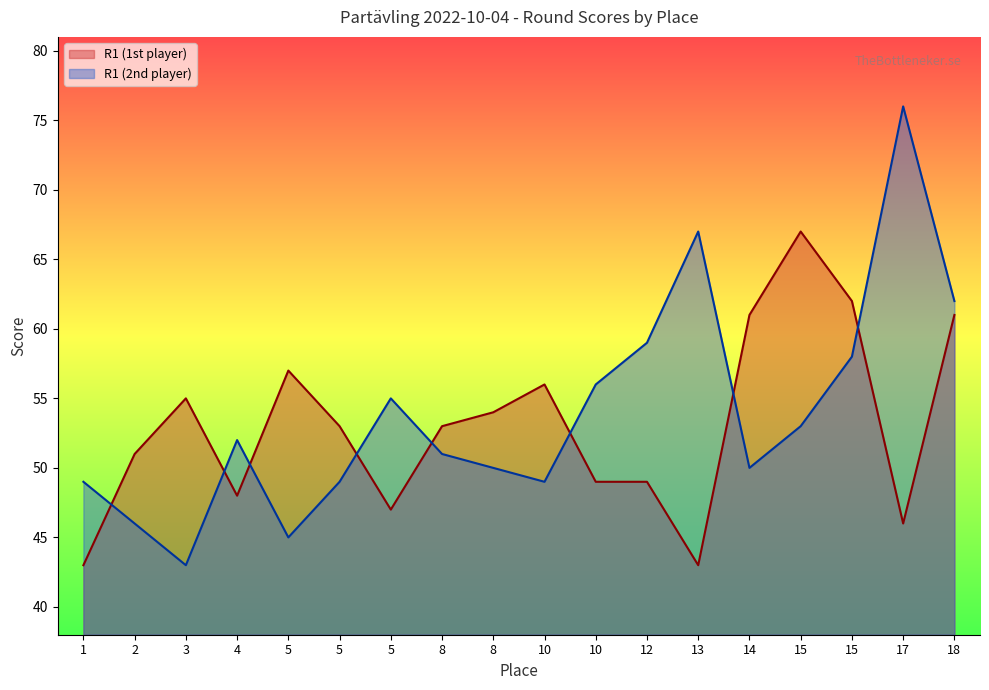

Between which two adjacent categories do R1 (1st player) and R1 (2nd player) first intersect?

1 and 2